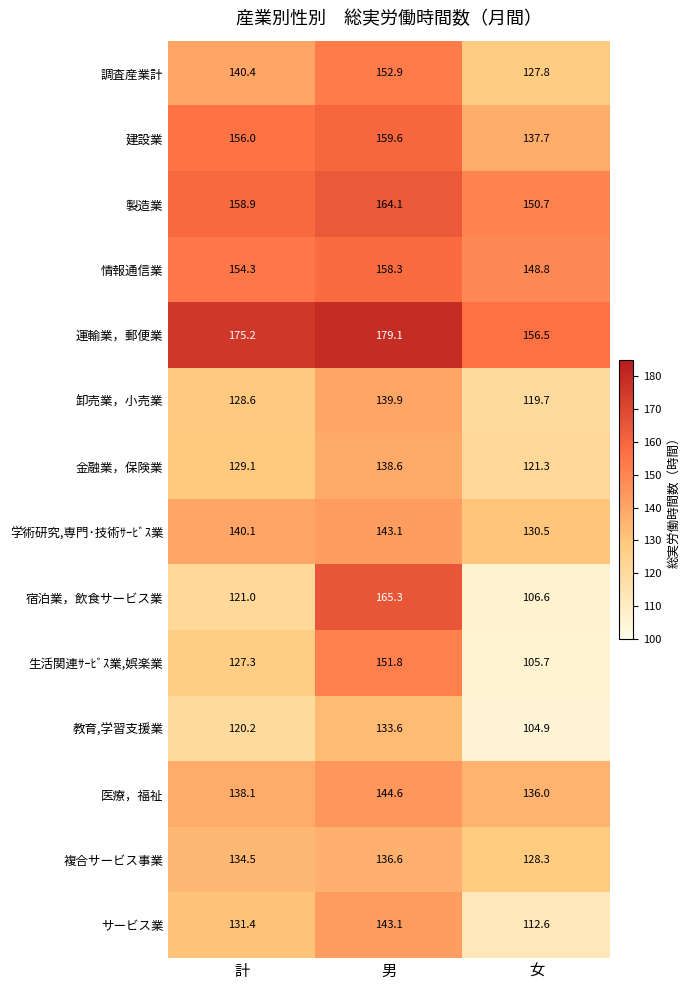

What is the lowest value of the 医療，福祉 series?

136.0